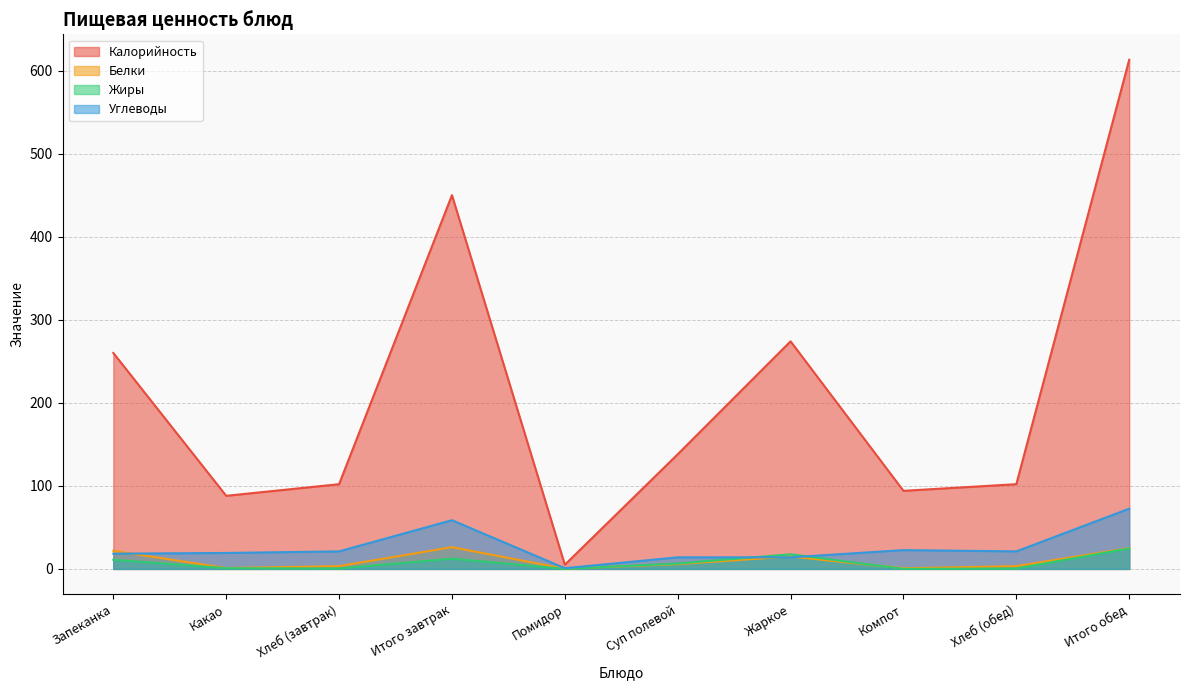

How many lines are shown in the chart?

4